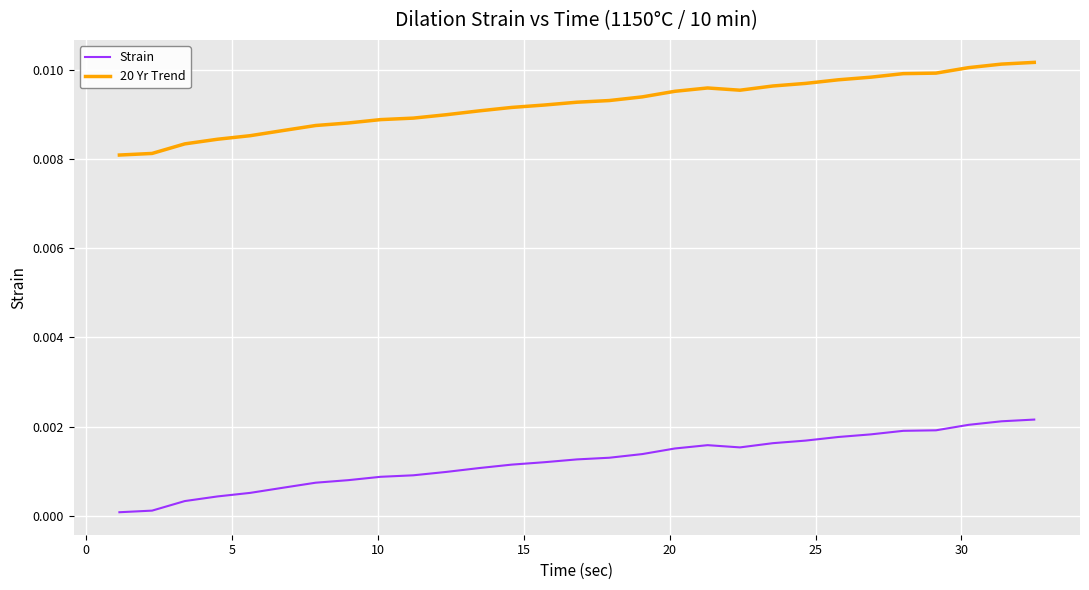

Rank the series by their average value, from lowest to highest.

Strain, 20 Yr Trend